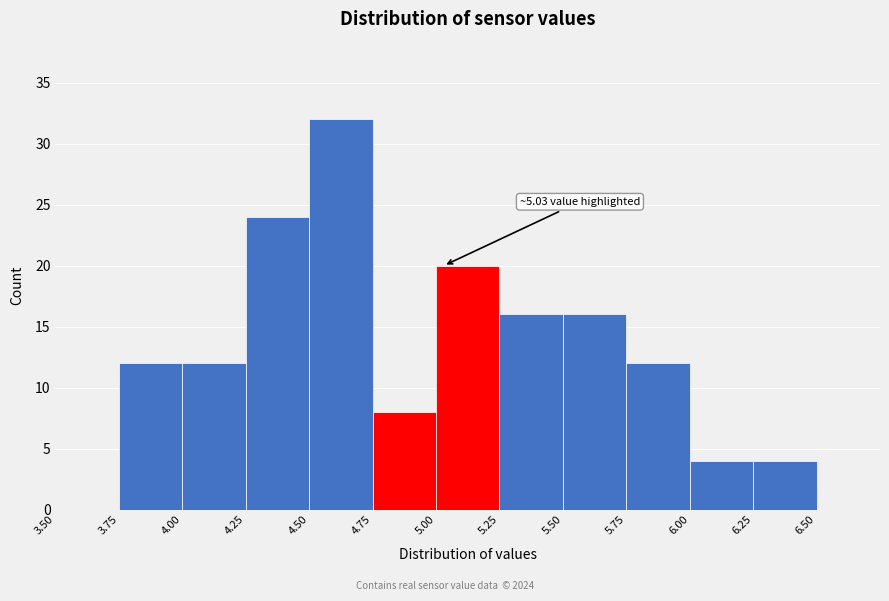

Which range on the x-axis has the tallest bar?

4.50 to 4.75